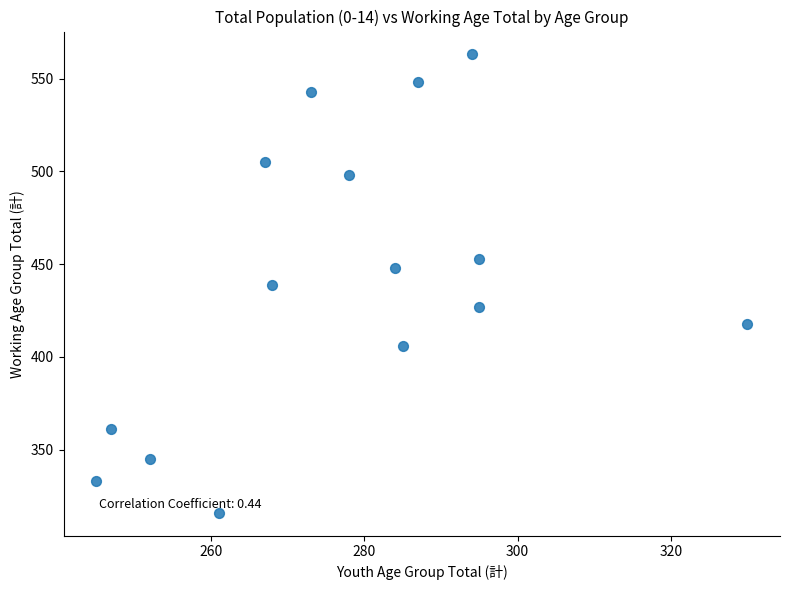

What is the range of Y values (max minus min)?

247